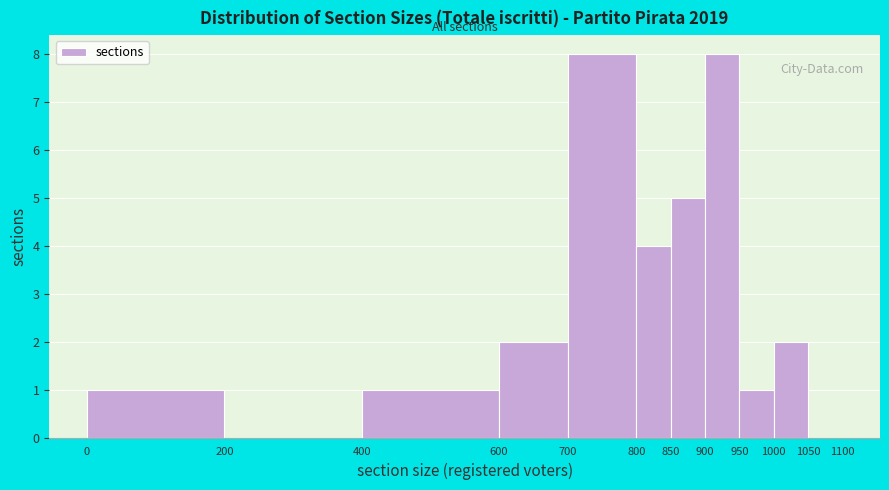

Reading left to right, transcribe this chart: for each bar, give the range it covers on the x-axis and its height. The values are not printed on the chart, so give them approximately, as read against the axis.

0 to 200: 1
200 to 400: 0
400 to 600: 1
600 to 700: 2
700 to 800: 8
800 to 850: 4
850 to 900: 5
900 to 950: 8
950 to 1000: 1
1000 to 1050: 2
1050 to 1100: 0